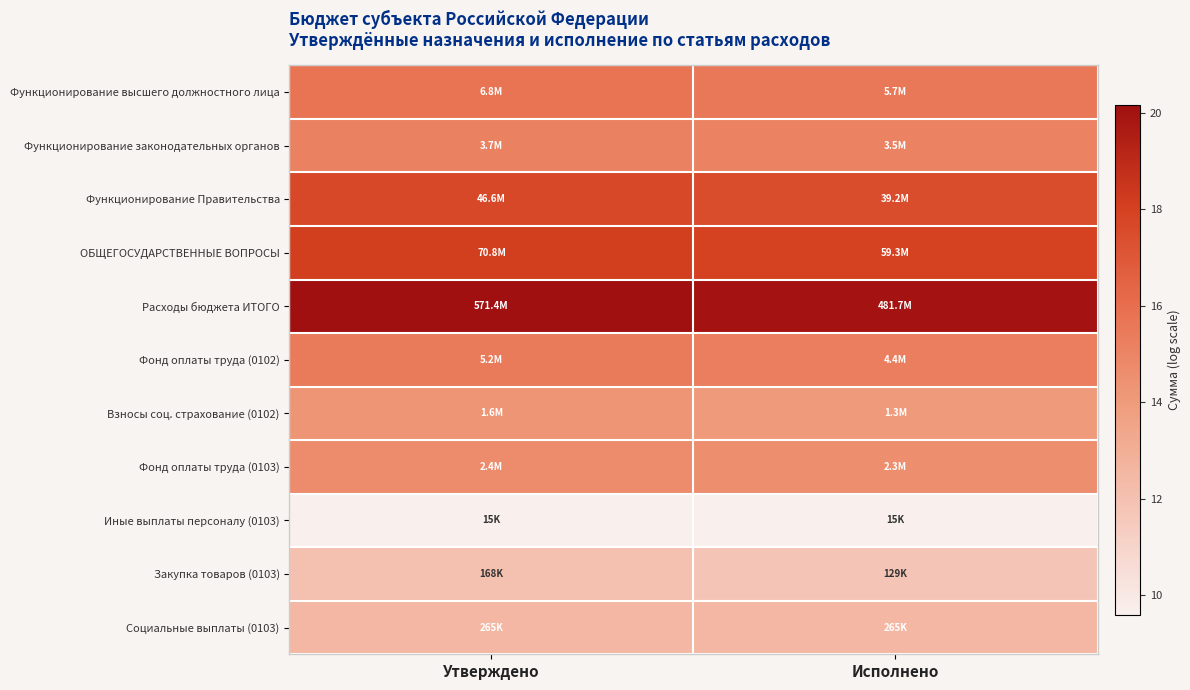

Reading left to right, extract all data points from this chart.

Функционирование высшего должностного лица: Утверждено=15.7	Исполнено=15.6
Функционирование законодательных органов: Утверждено=15.1	Исполнено=15.1
Функционирование Правительства: Утверждено=17.7	Исполнено=17.5
ОБЩЕГОСУДАРСТВЕННЫЕ ВОПРОСЫ: Утверждено=18.1	Исполнено=17.9
Расходы бюджета ИТОГО: Утверждено=20.2	Исполнено=20.0
Фонд оплаты труда (0102): Утверждено=15.5	Исполнено=15.3
Взносы соц. страхование (0102): Утверждено=14.3	Исполнено=14.1
Фонд оплаты труда (0103): Утверждено=14.7	Исполнено=14.6
Иные выплаты персоналу (0103): Утверждено=9.6	Исполнено=9.6
Закупка товаров (0103): Утверждено=12.0	Исполнено=11.8
Социальные выплаты (0103): Утверждено=12.5	Исполнено=12.5